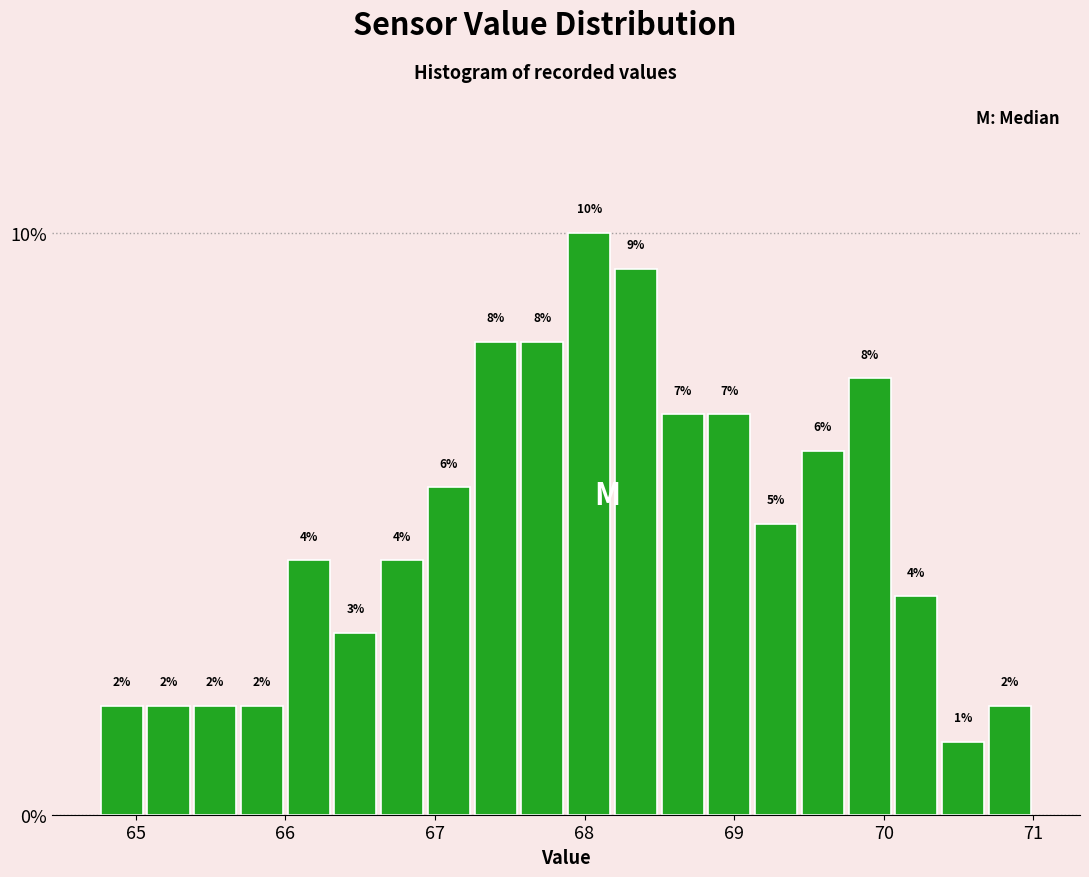

Read against the x-axis, roughly where is the centre of the tallest bar?

68.0